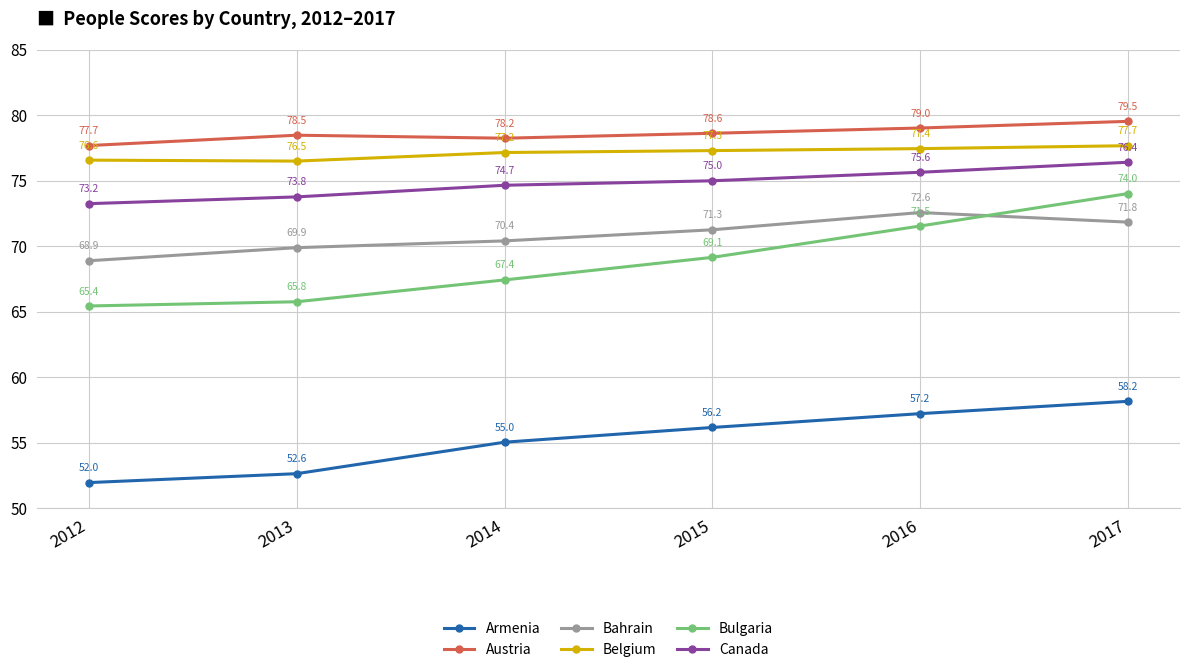

What is the difference between the second highest and minimum values in the Bulgaria series?

6.1